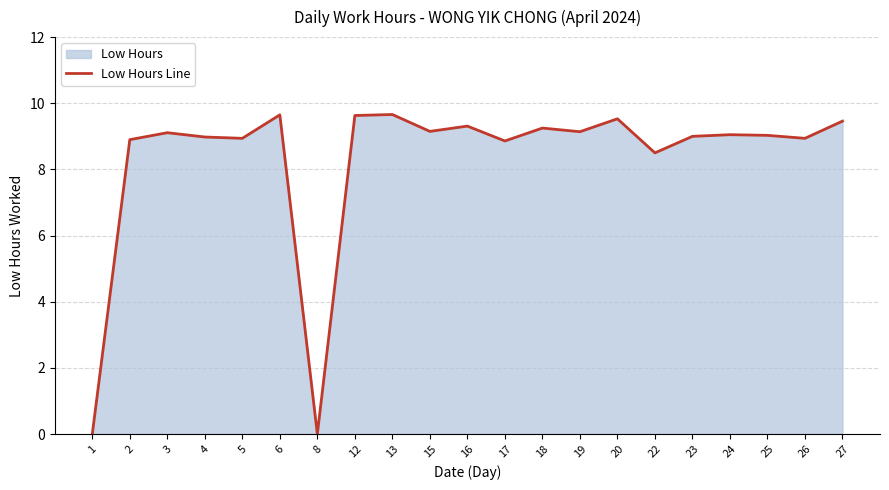

Rank the categories by value from highest to lowest.

13, 6, 12, 20, 27, 16, 18, 15, 19, 3, 24, 25, 23, 4, 5, 26, 2, 17, 22, 1, 8